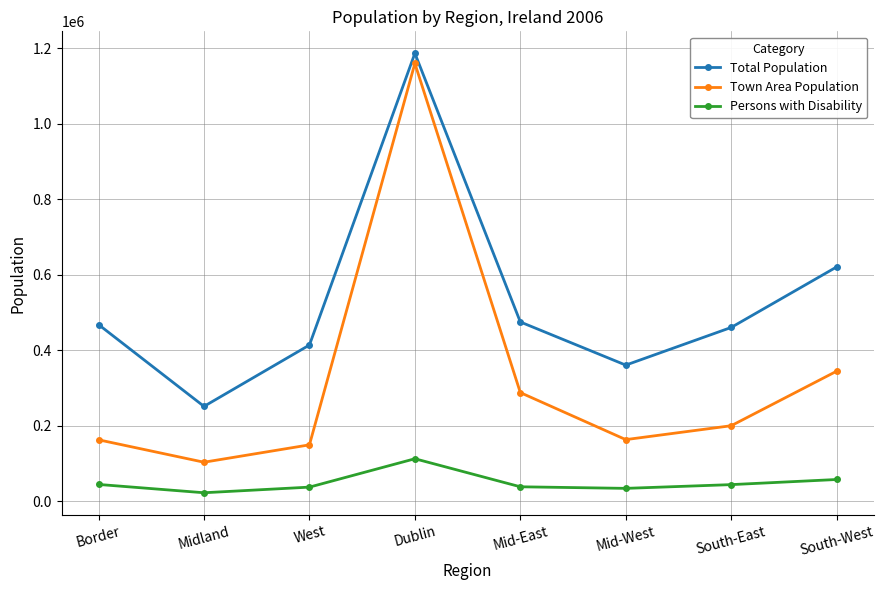

What value does the Persons with Disability series have at South-East?

44376